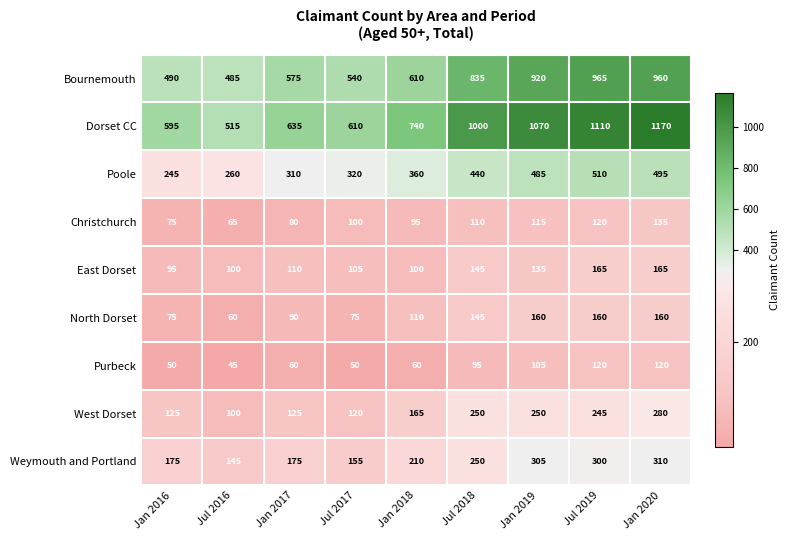

The value of Purbeck at Jul 2017 is 33. True or false?

False